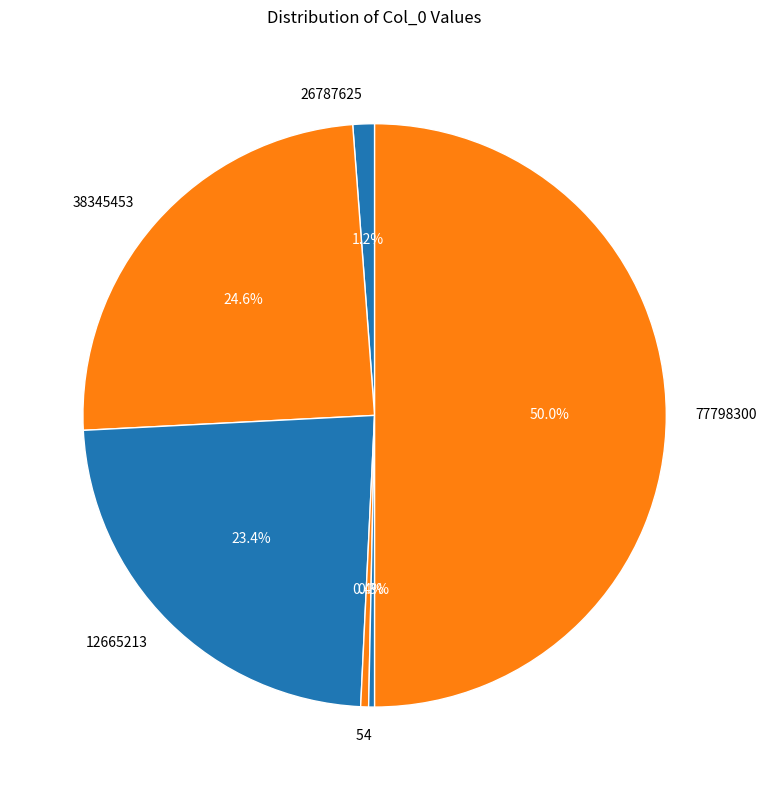

To the nearest percent, what percentage of the pie is 26787625?

1%